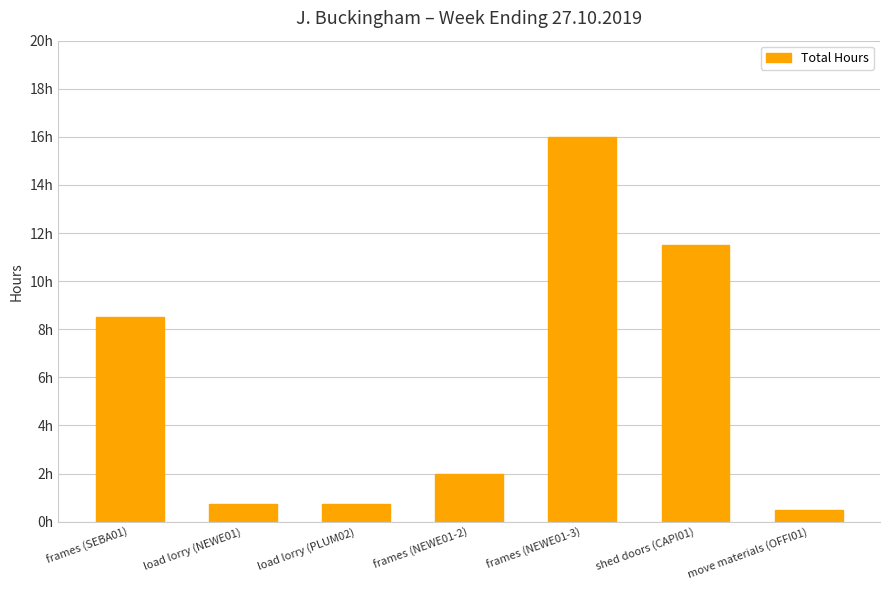

Where does the data first go above 2?

frames (SEBA01)